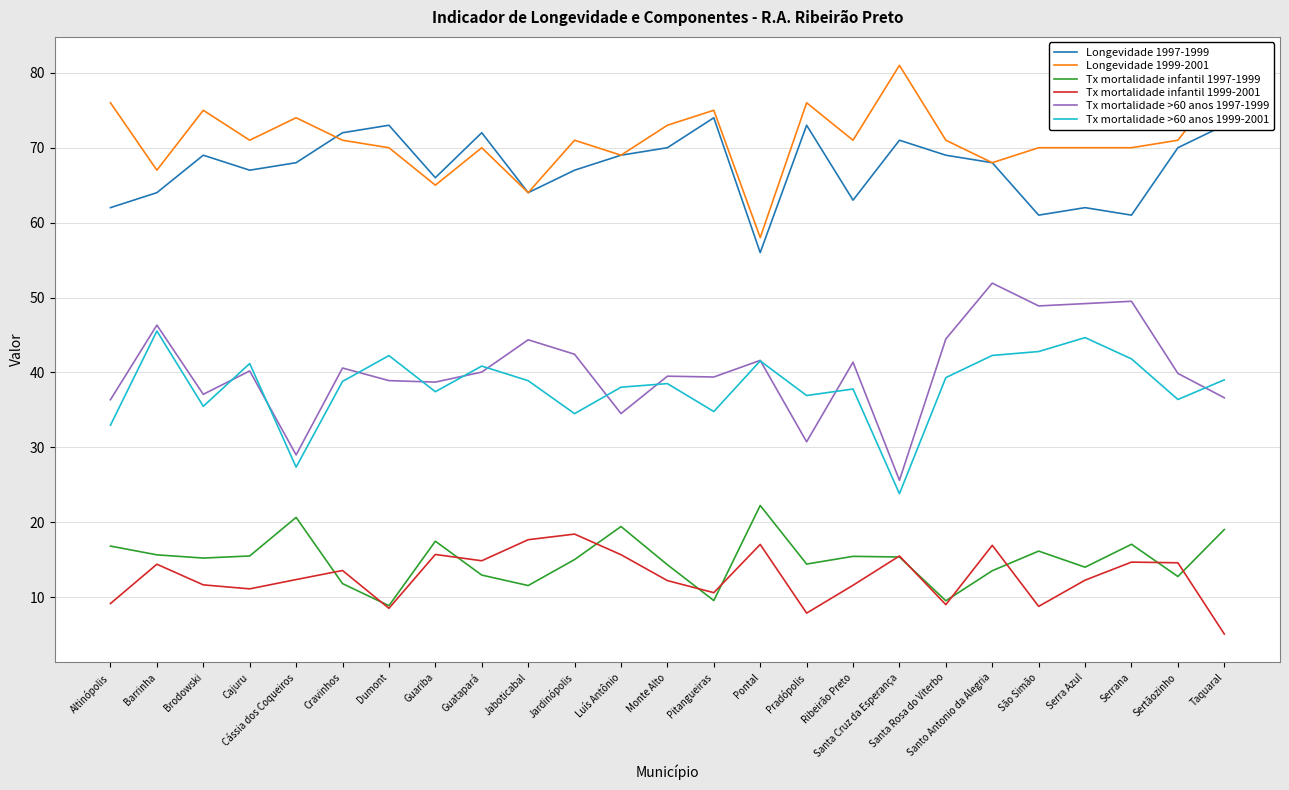

Is this an area chart (filled region under the line)?

No